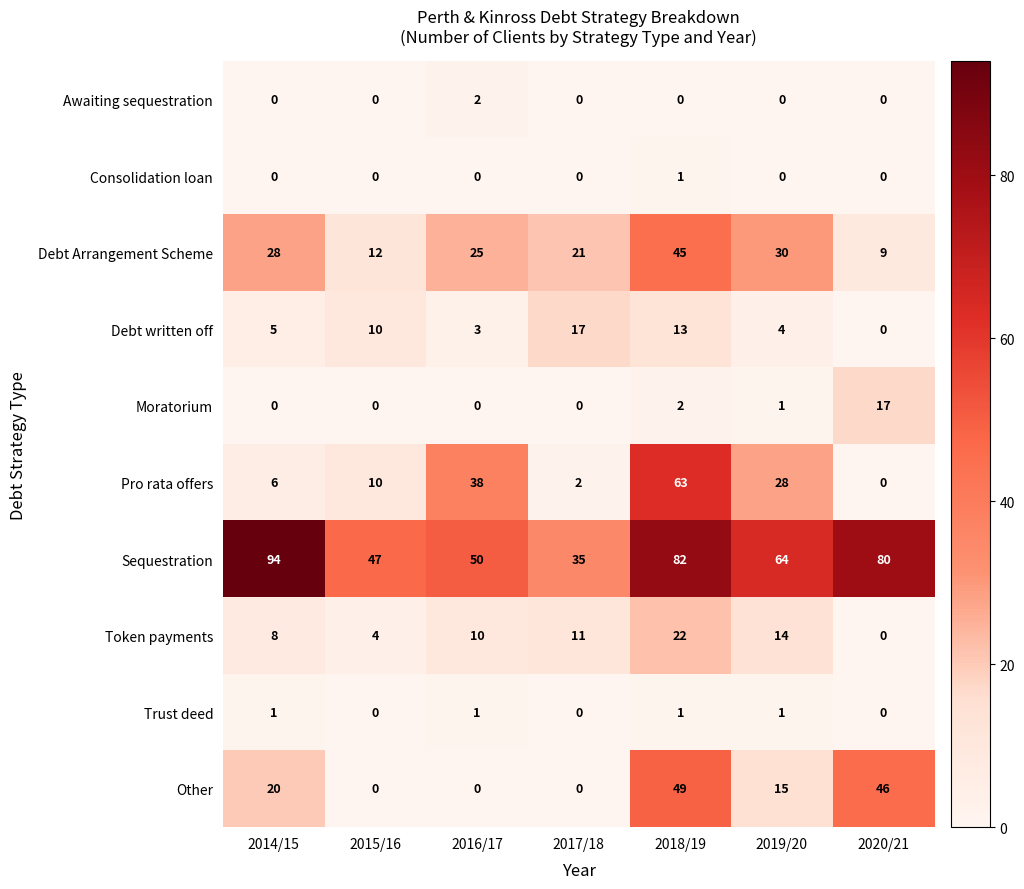

Which series has the largest total across all categories?

Sequestration